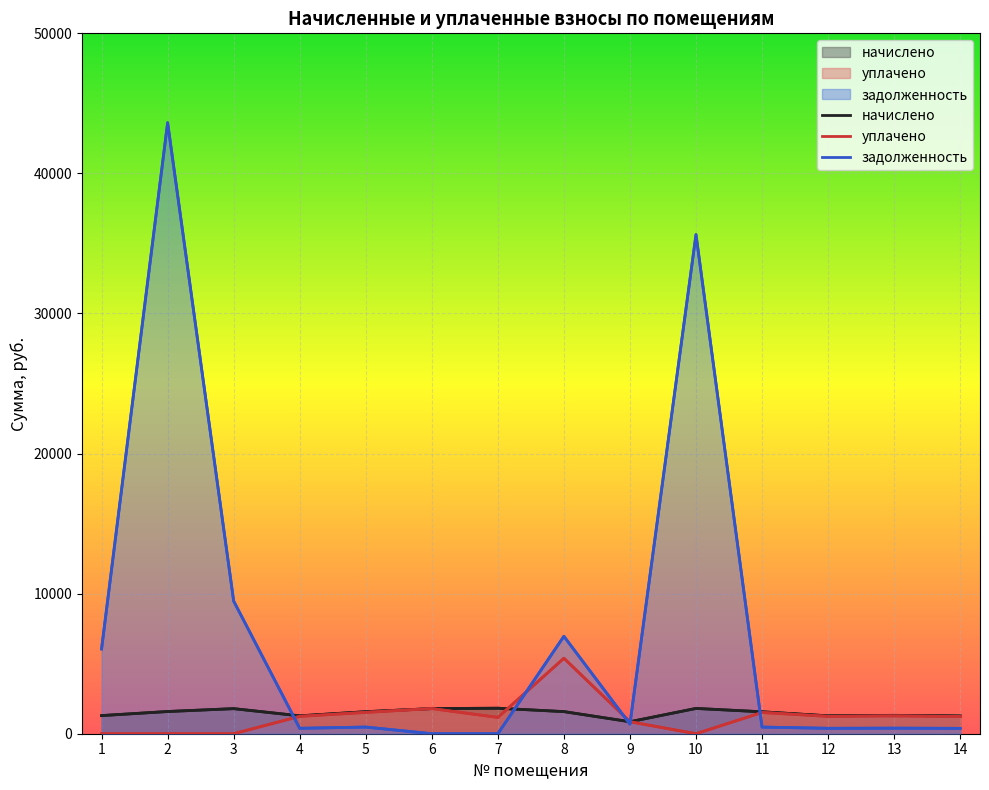

True or false: начислено has more than 1 interior local peaks.

True